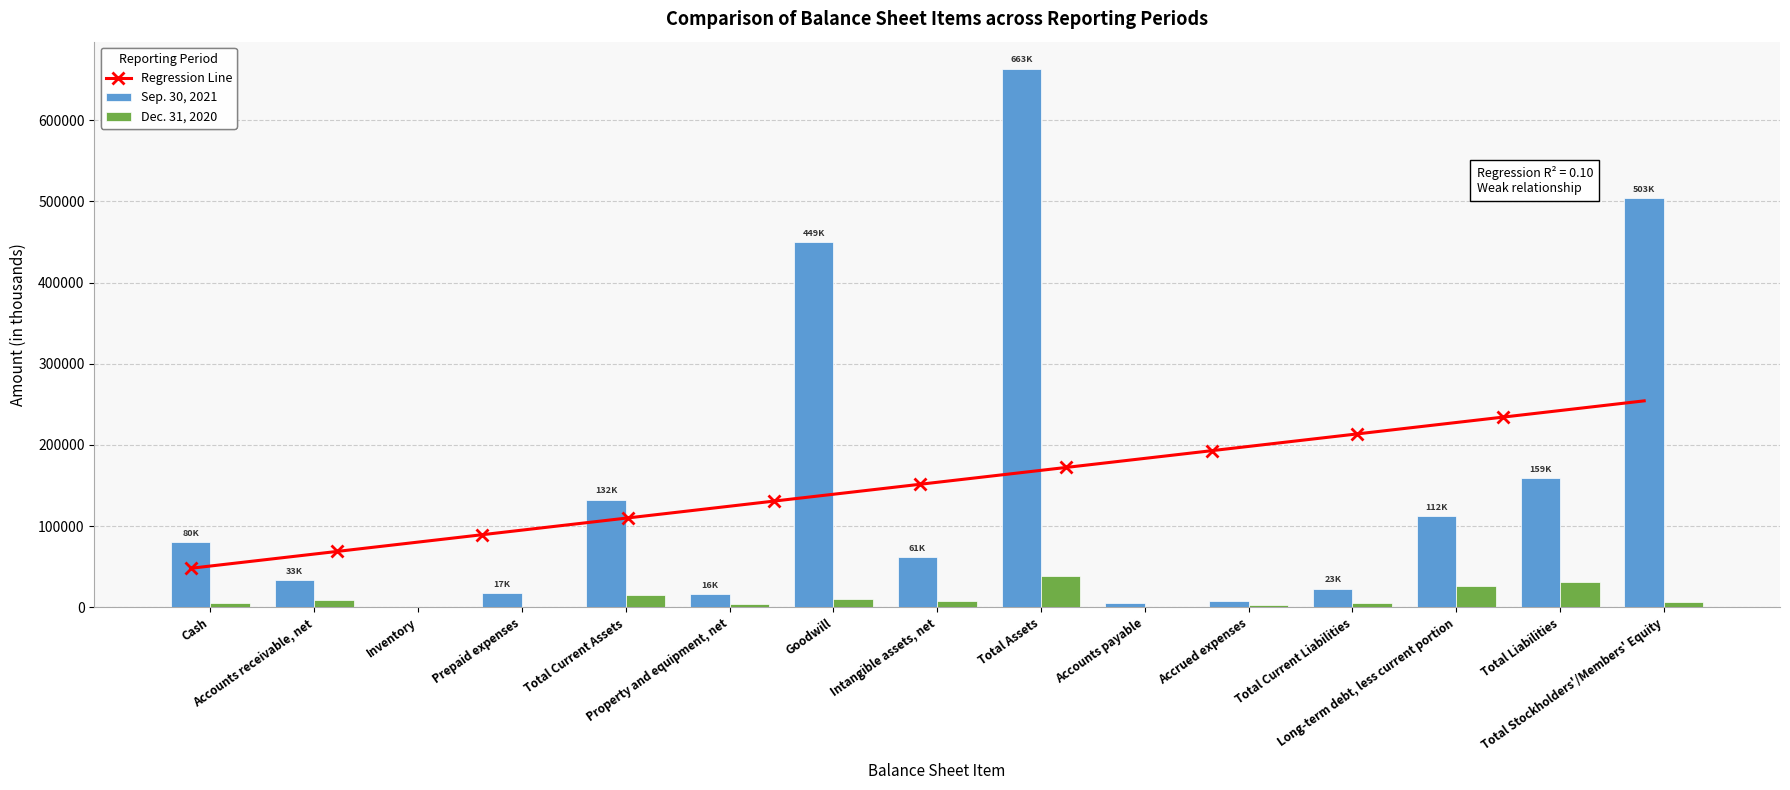

How many series are shown in this chart?

2